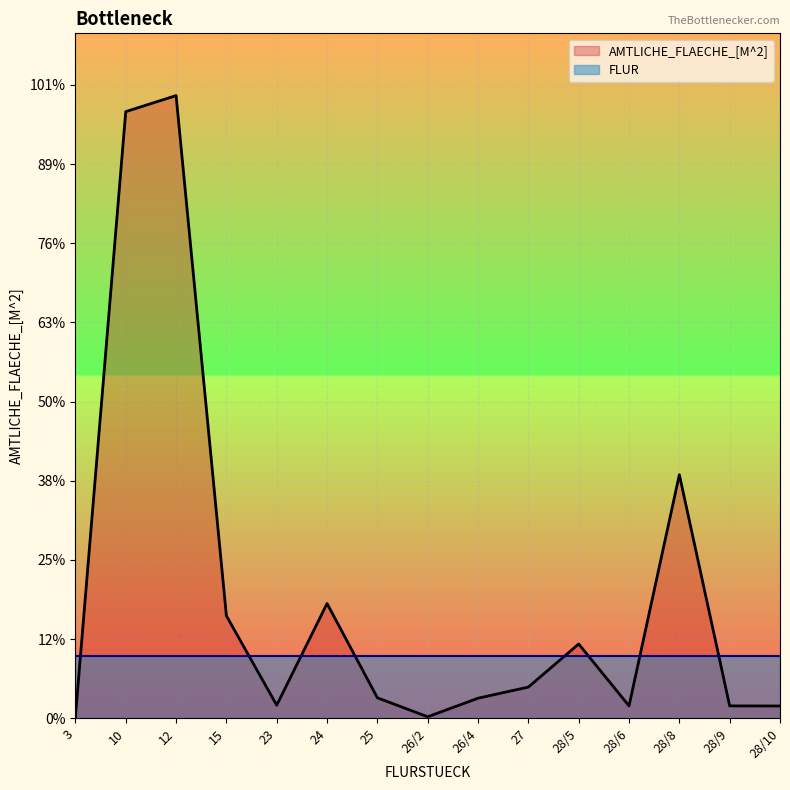

How many points are lower than both their immediate neighbors (excluding endpoints)?

3